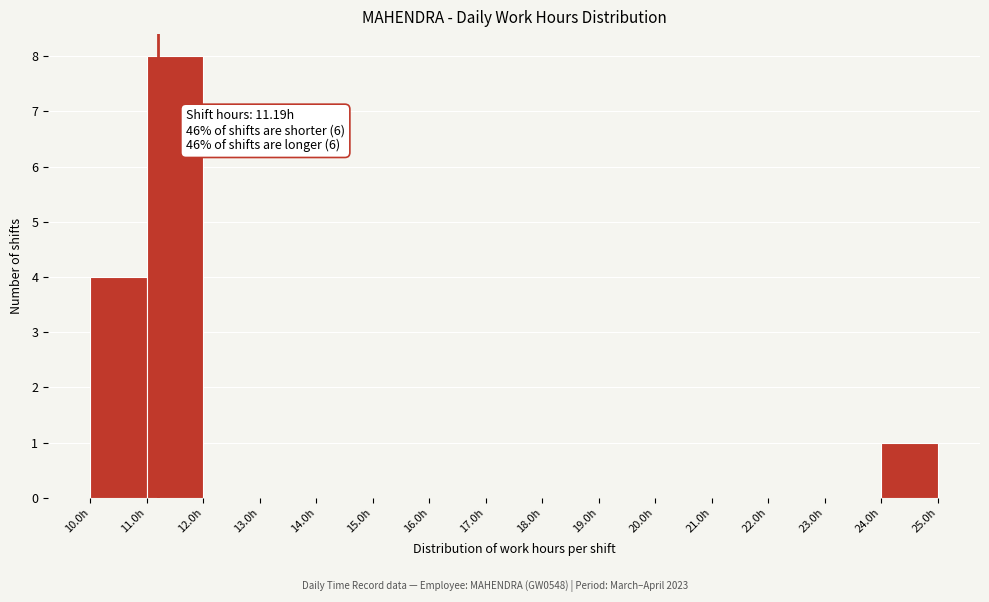

Which range on the x-axis has the tallest bar?

11 to 12